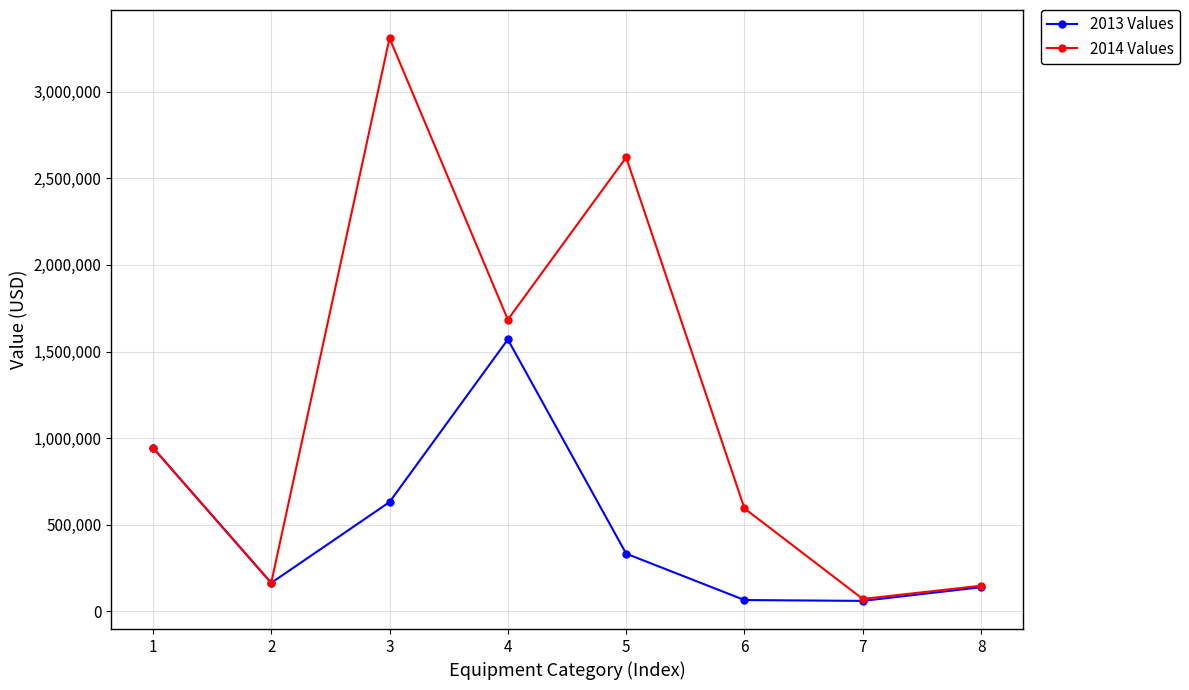

What is the value of the 2014 Values point at the 5th from the left?

2620300